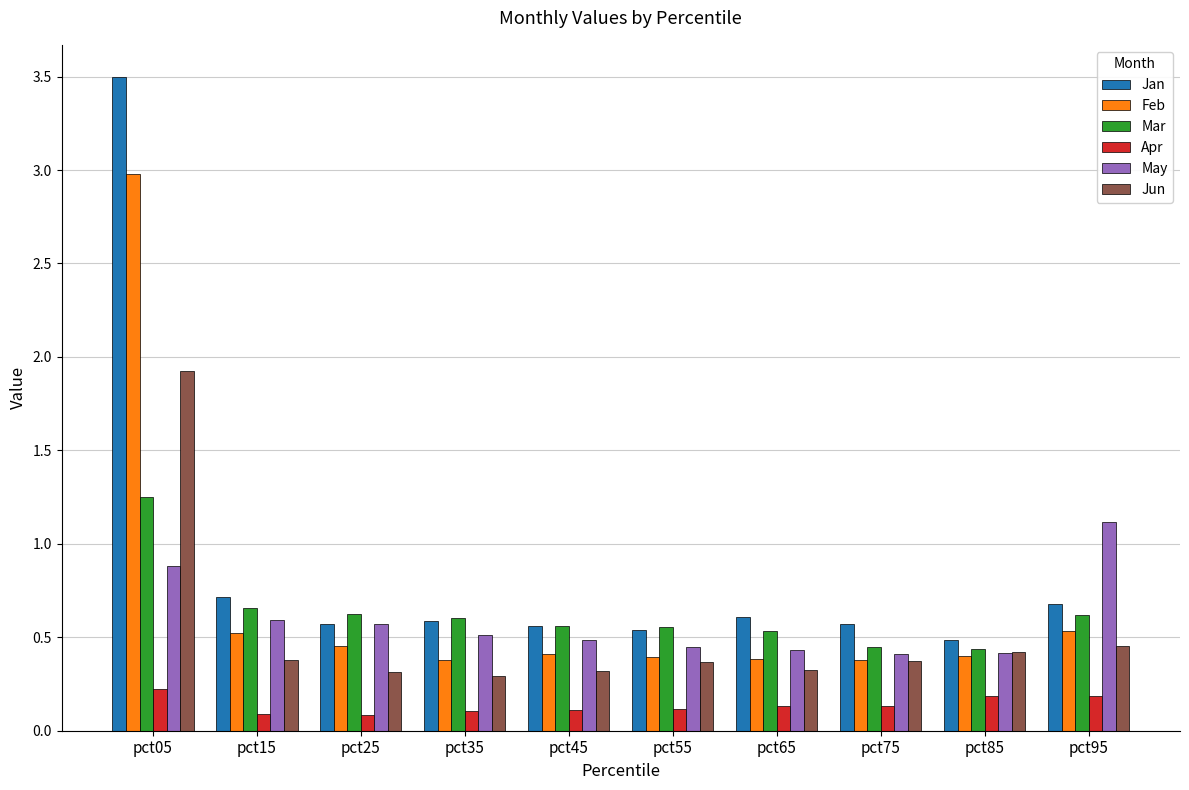

What is the difference between the second highest and minimum values in the Apr series?

0.1